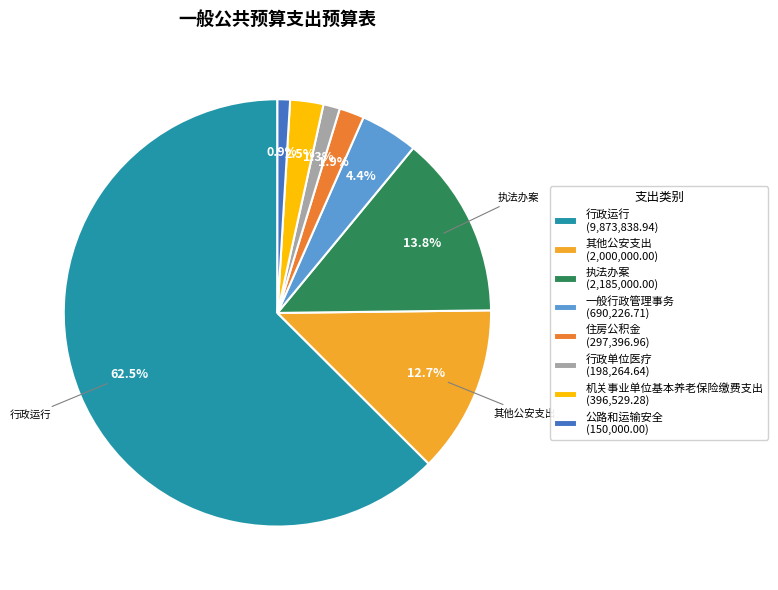

To the nearest percent, what is the combined percentage of 住房公积金 and 机关事业单位基本养老保险缴费支出?

4%